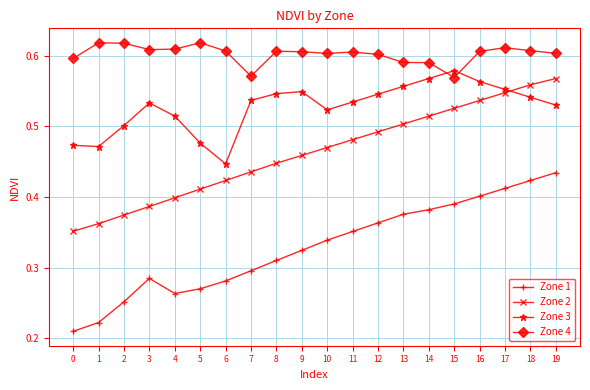

The value of Zone 3 at 19 is 0.1. True or false?

False